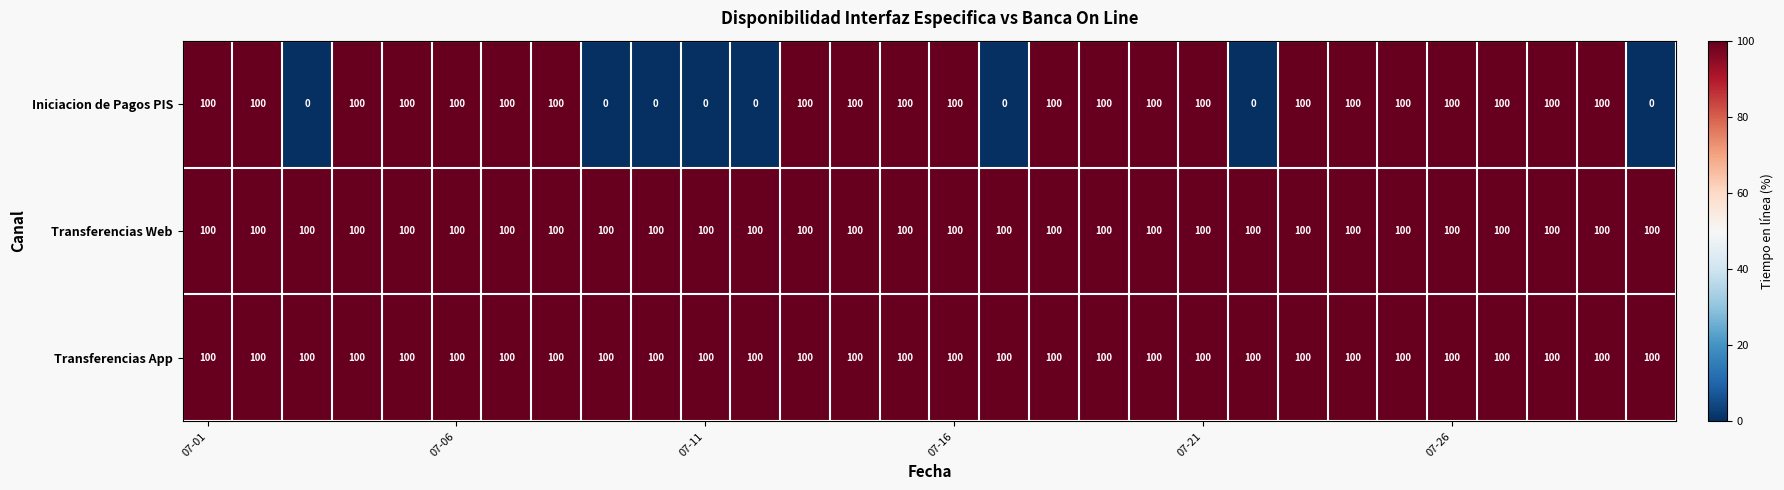

What is the sum of all Transferencias Web values?

3000